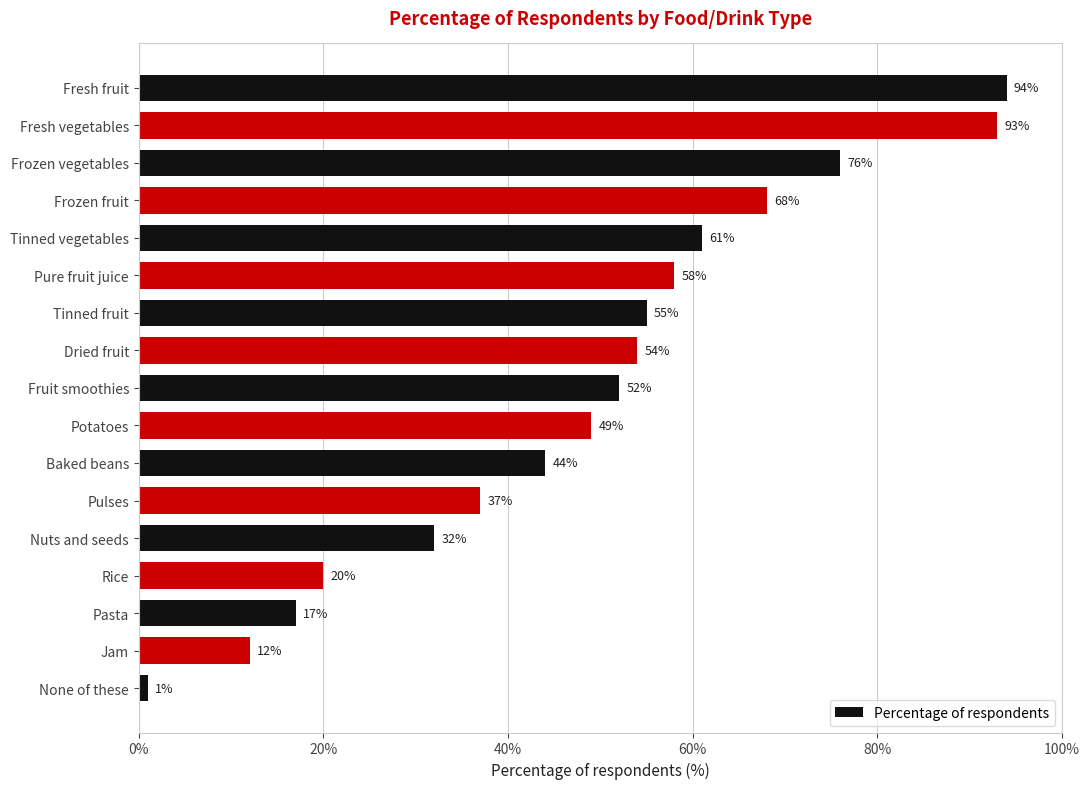

Rank the categories by value from highest to lowest.

Fresh fruit, Fresh vegetables, Frozen vegetables, Frozen fruit, Tinned vegetables, Pure fruit juice, Tinned fruit, Dried fruit, Fruit smoothies, Potatoes, Baked beans, Pulses, Nuts and seeds, Rice, Pasta, Jam, None of these